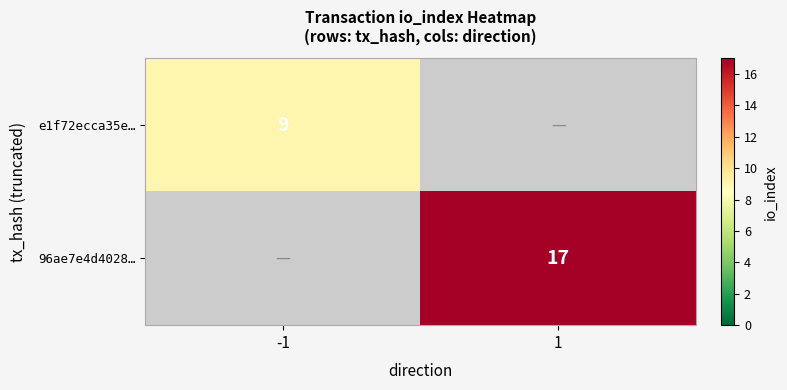

Is it true that e1f72ecca35e… equals 9 at -1?

True